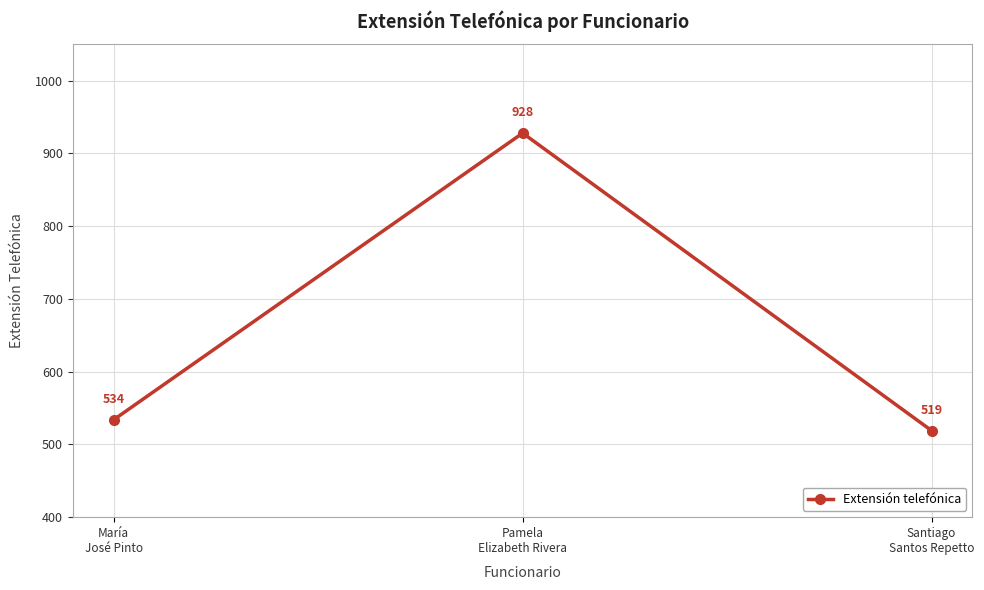

What is the maximum value shown in the chart?

928